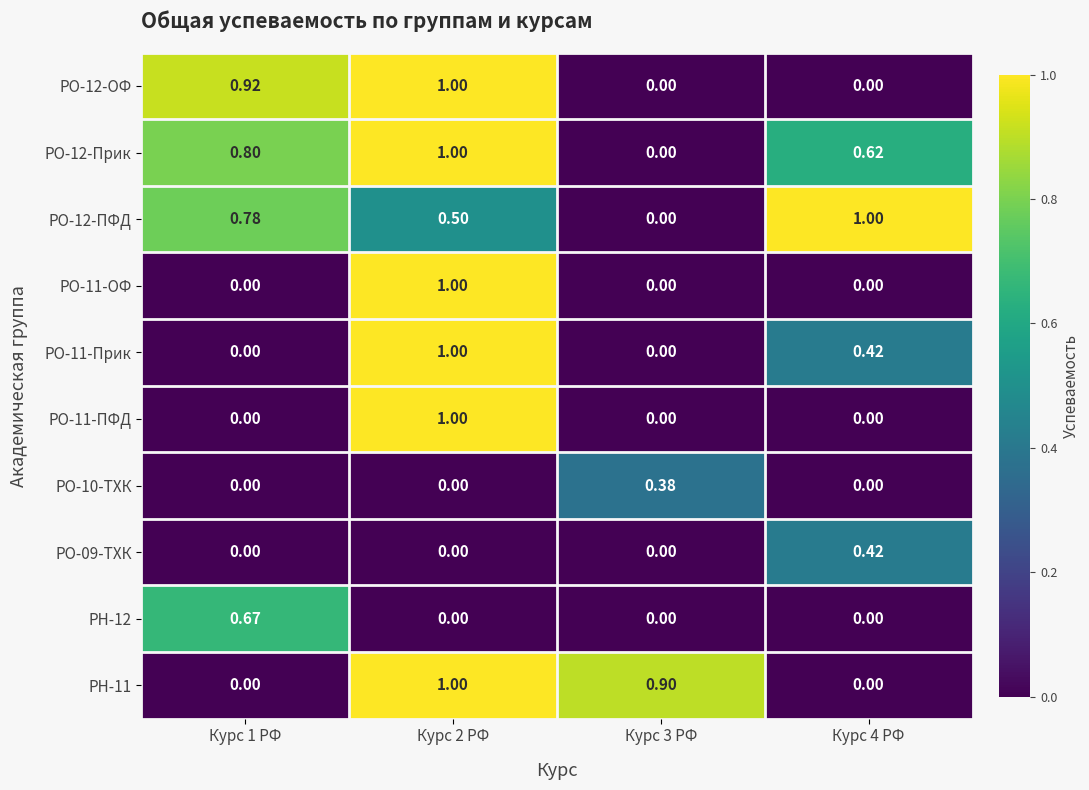

Is the value of РО-12-ОФ at Курс 1 РФ greater than the value of РО-11-ПФД at Курс 3 РФ?

Yes